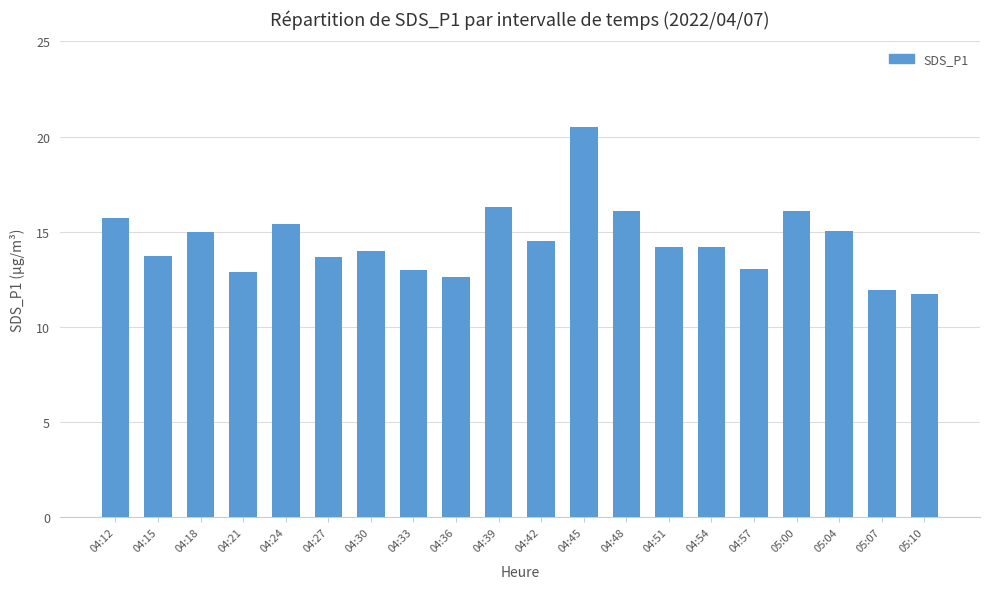

What is the label of the 5th bar from the right?

04:57